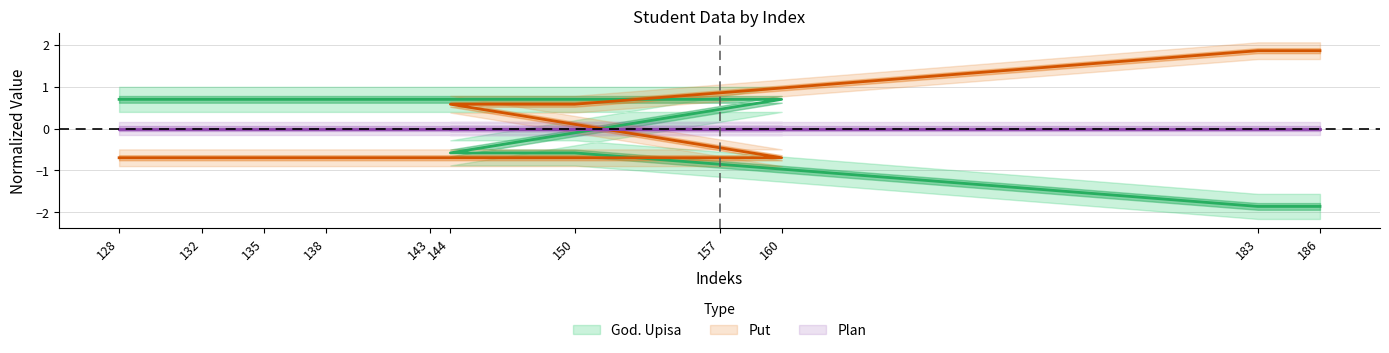

At which label does Put first exceed 0?

144